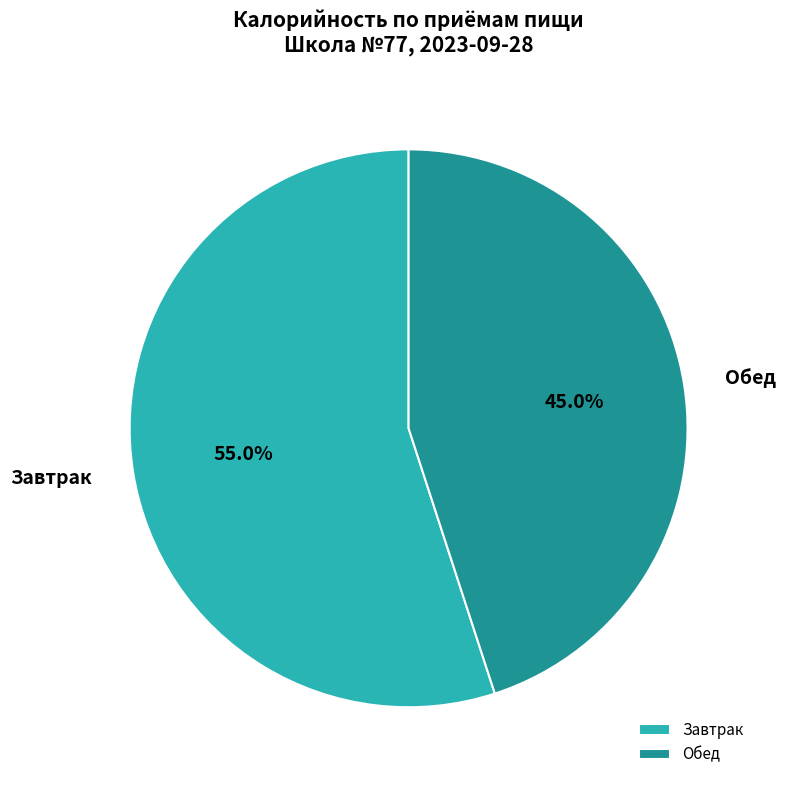

Is there a majority slice in this chart?

Yes